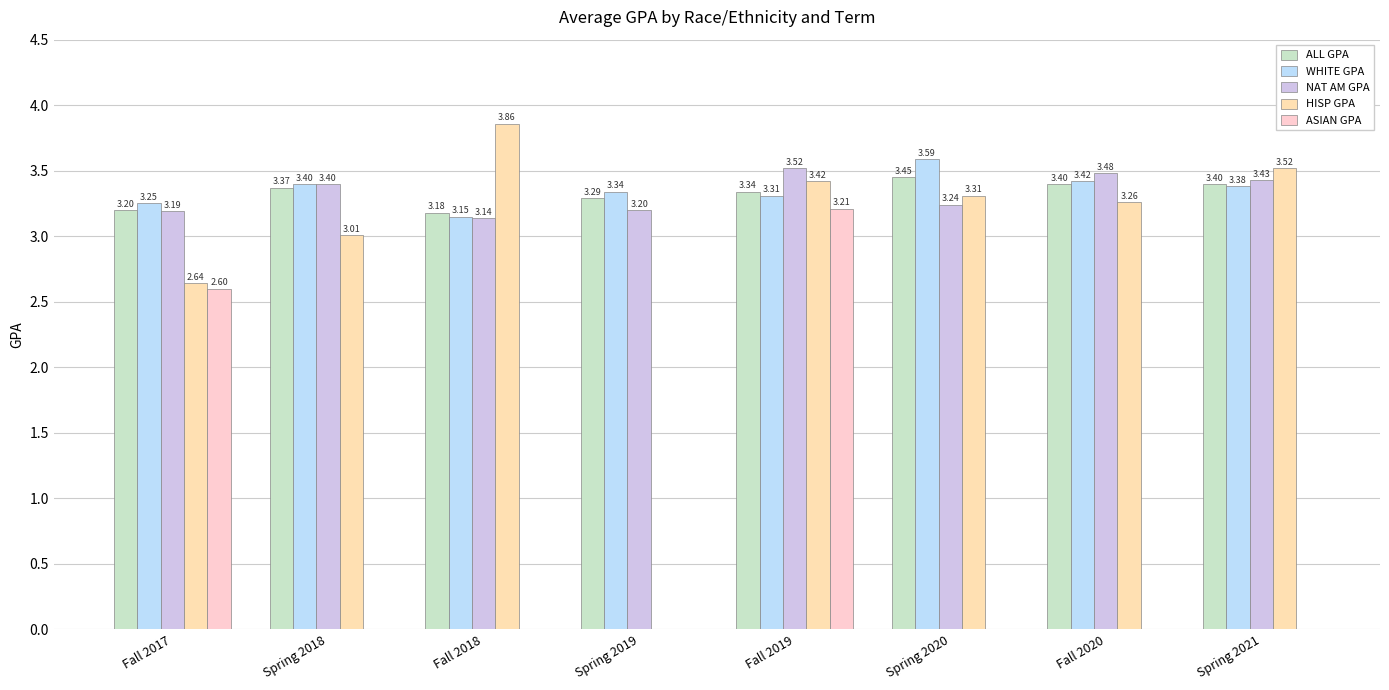

Where is HISP GPA nearest to the value 1?

Spring 2019